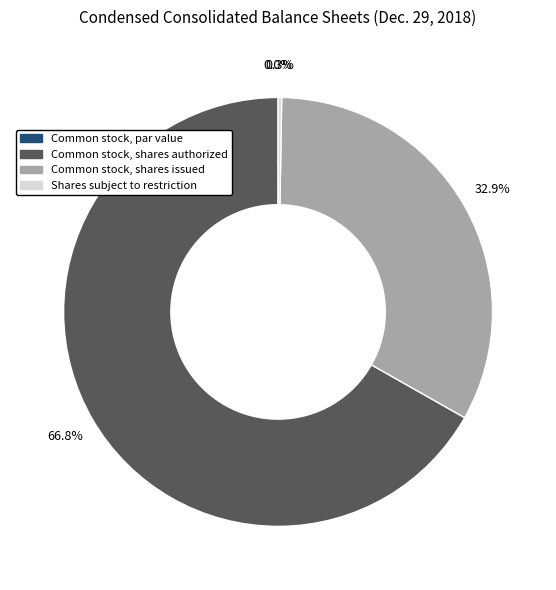

To the nearest percent, what is the difference between the Shares subject to restriction and Common stock, shares issued slice percentages?

33%